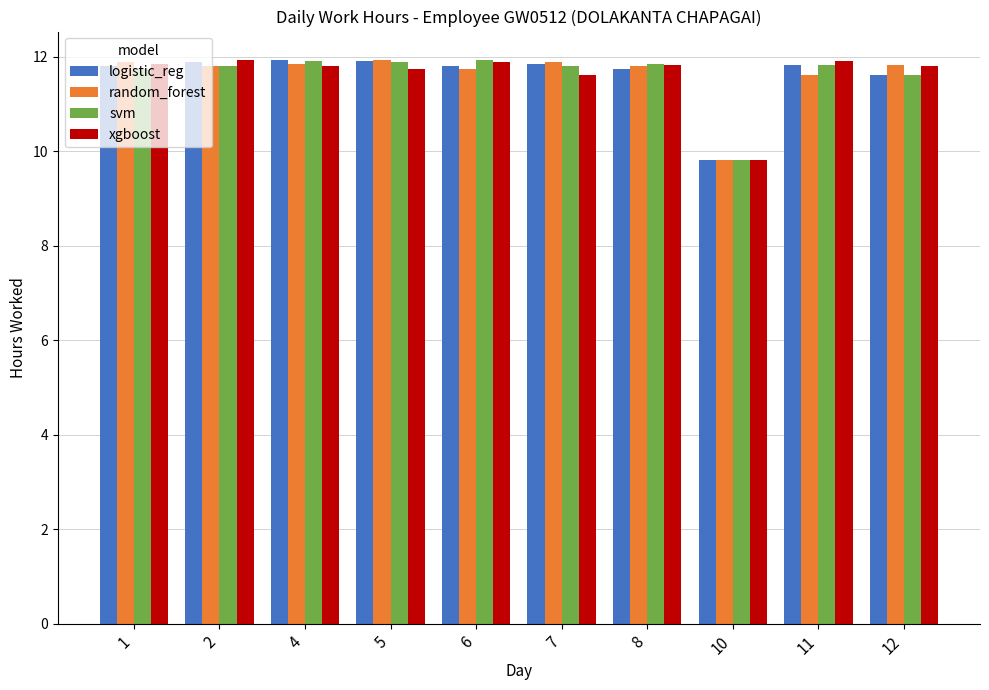

True or false: logistic_reg has a value of 11.6 at 12.

True